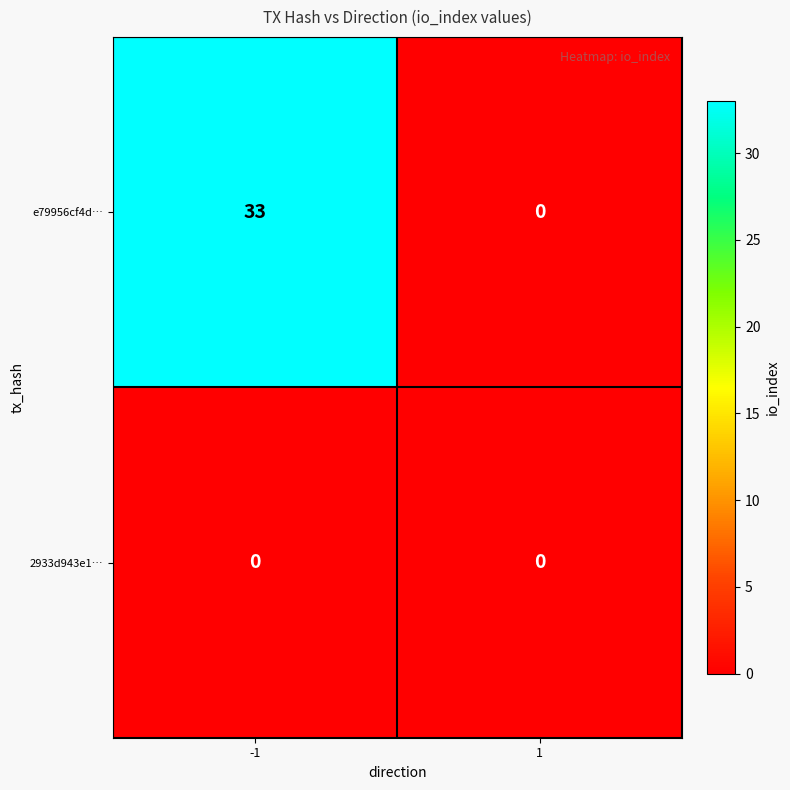

Which series changed the most between -1 and 1?

e79956cf4d…